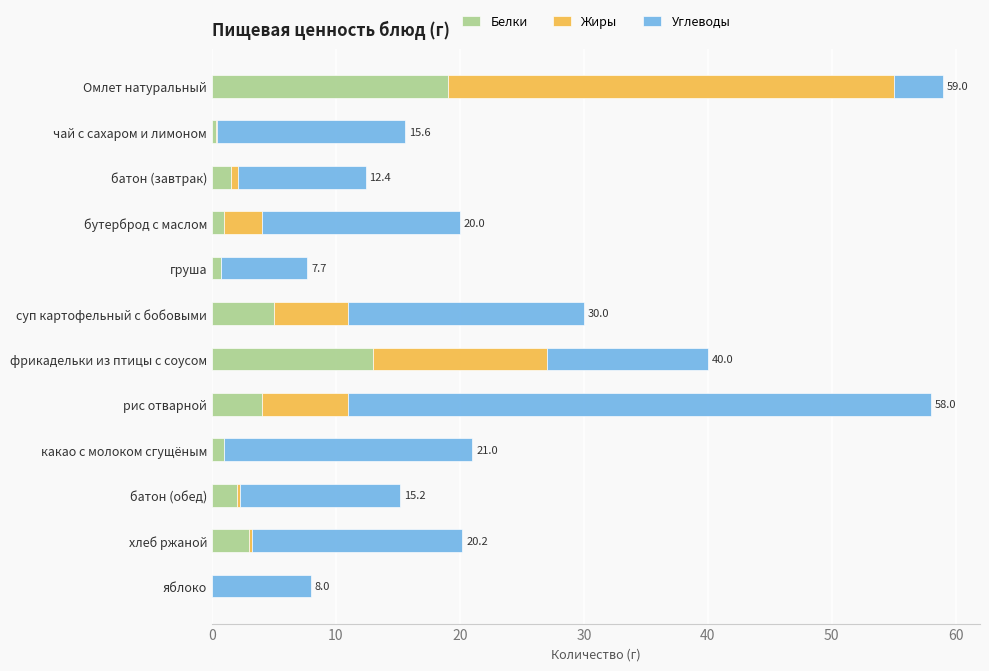

What value does the Белки series have at Омлет натуральный?

19.0